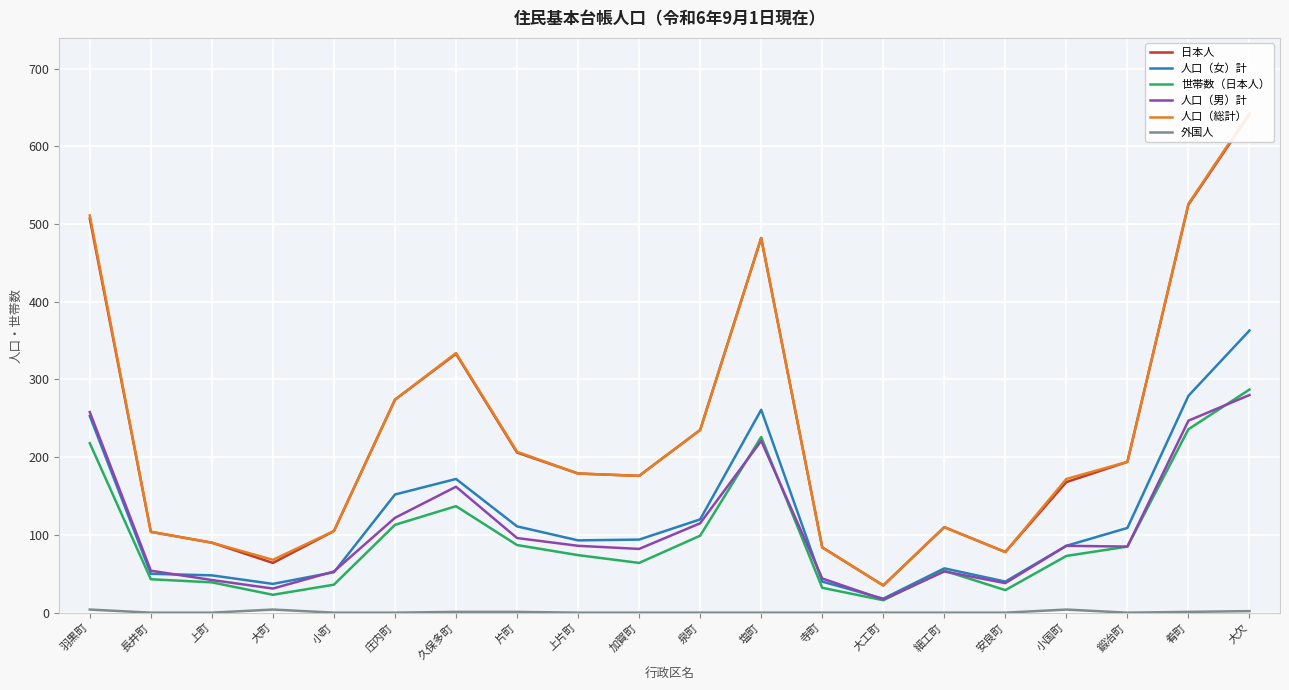

Where is 人口（総計） nearest to the value 339?

久保多町